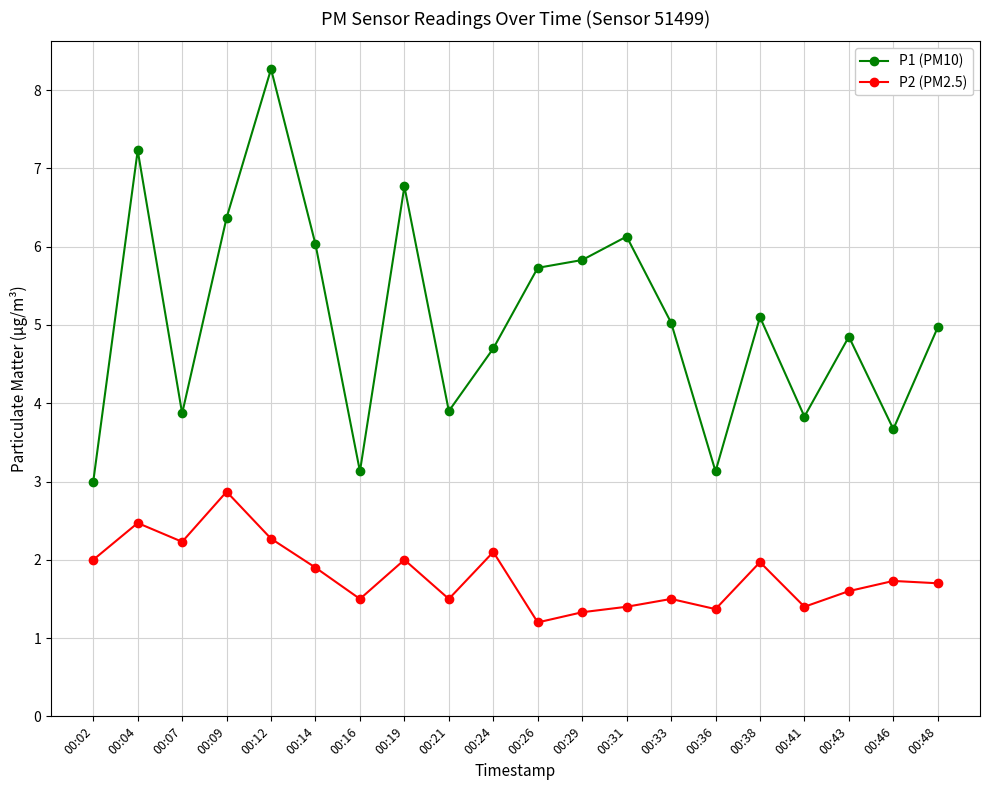

True or false: P2 (PM2.5) has more than 1 points higher than both neighbors.

True